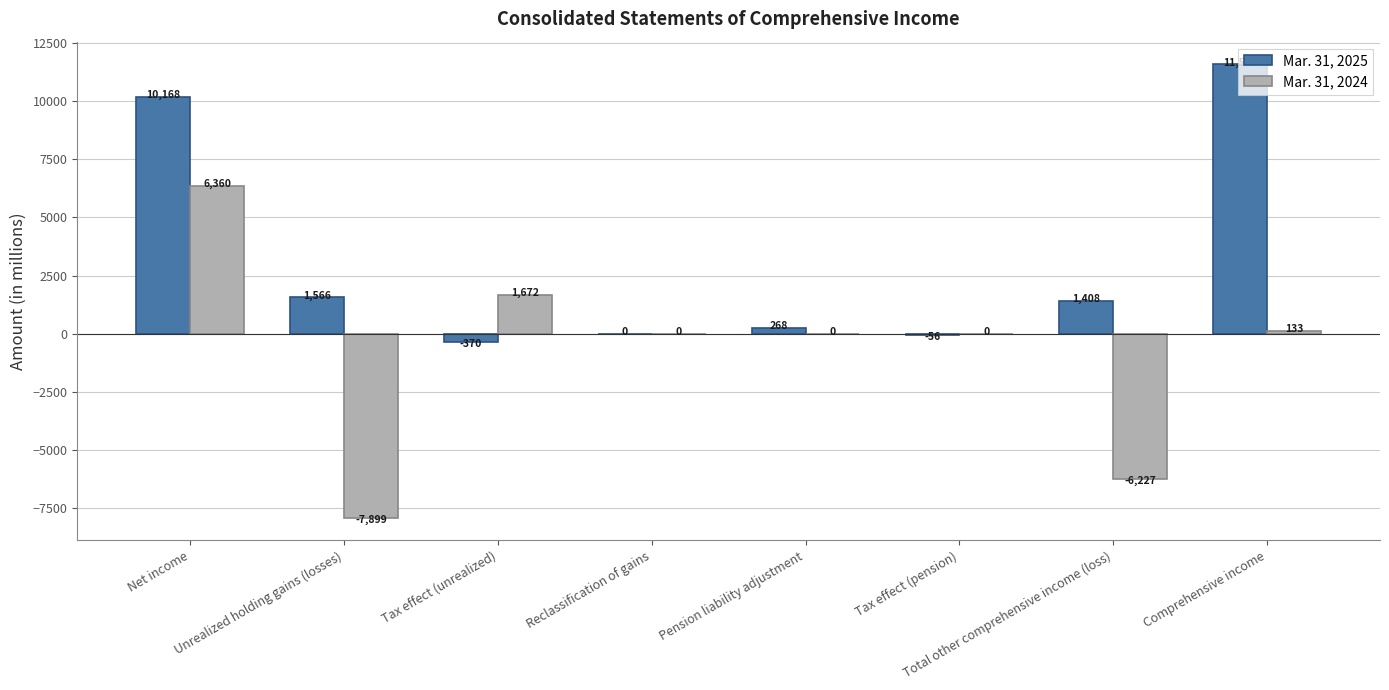

Reading left to right, what are all the values shown in this chart?

Mar. 31, 2025: Net income=10168	Unrealized holding gains (losses)=1566	Tax effect (unrealized)=-370	Reclassification of gains=0	Pension liability adjustment=268	Tax effect (pension)=-56	Total other comprehensive income (loss)=1408	Comprehensive income=11576
Mar. 31, 2024: Net income=6360	Unrealized holding gains (losses)=-7899	Tax effect (unrealized)=1672	Reclassification of gains=0	Pension liability adjustment=0	Tax effect (pension)=0	Total other comprehensive income (loss)=-6227	Comprehensive income=133